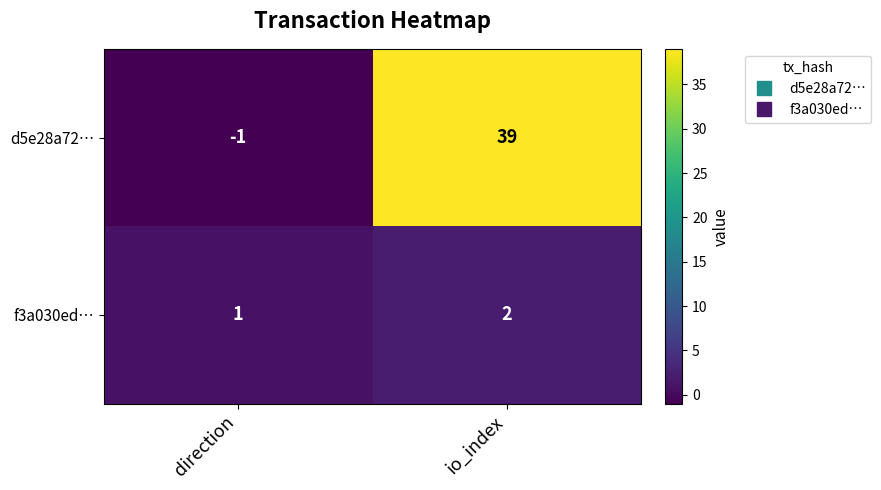

What is the difference between the maximum and minimum values in the d5e28a72… series?

40